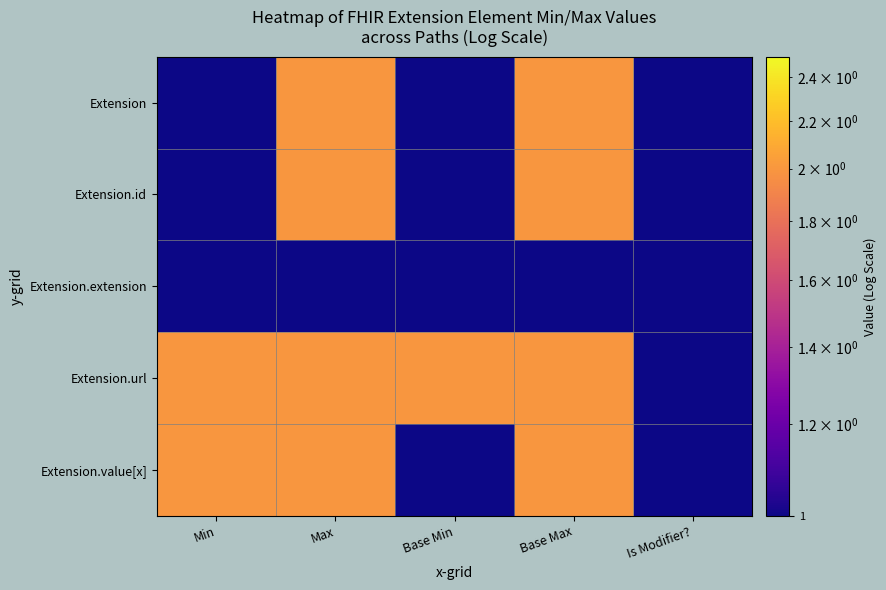

Reading right to left, list all the values displayed in this chart.

Extension: Is Modifier?=1	Base Max=2	Base Min=1	Max=2	Min=1
Extension.id: Is Modifier?=1	Base Max=2	Base Min=1	Max=2	Min=1
Extension.extension: Is Modifier?=1	Base Max=1	Base Min=1	Max=1	Min=1
Extension.url: Is Modifier?=1	Base Max=2	Base Min=2	Max=2	Min=2
Extension.value[x]: Is Modifier?=1	Base Max=2	Base Min=1	Max=2	Min=2